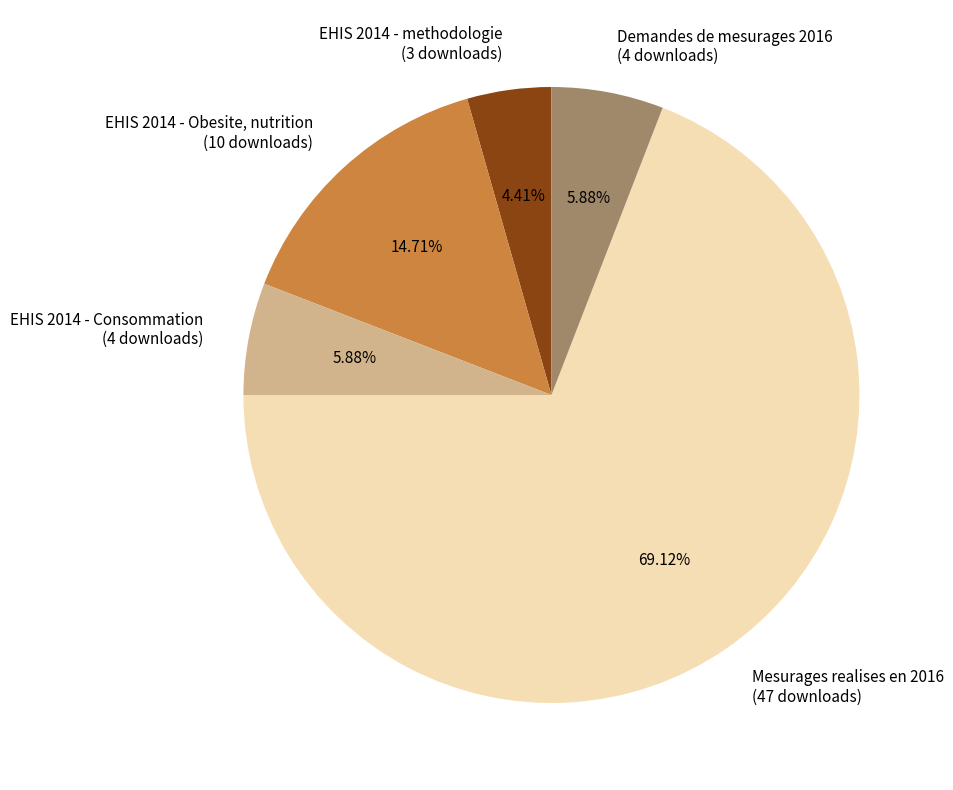

Does any single category account for the majority?

Yes